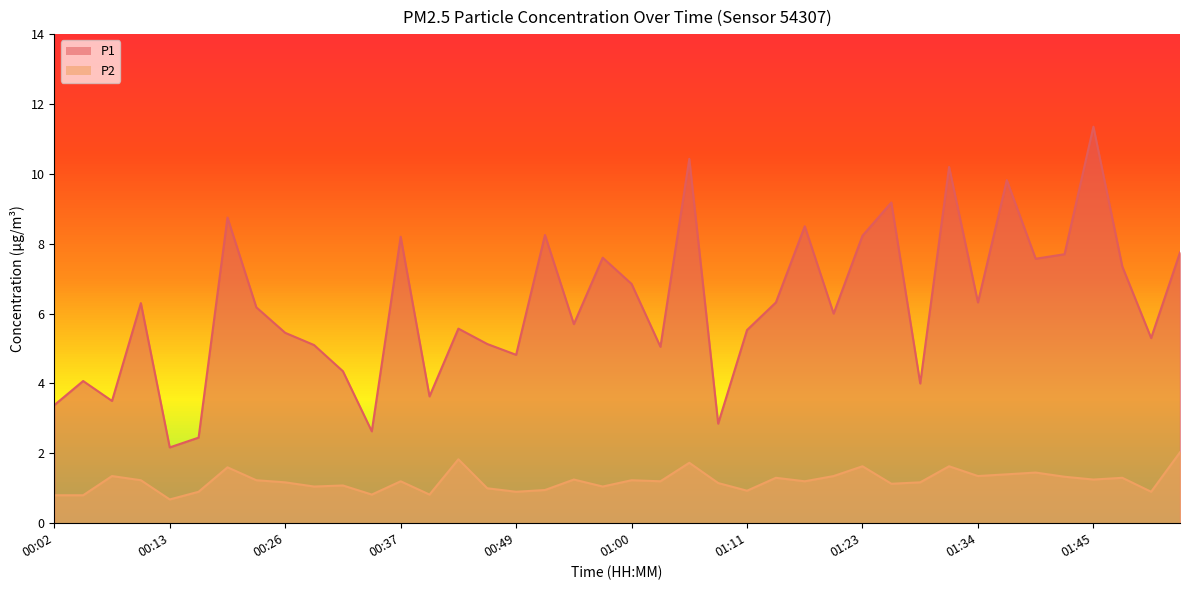

Is the value of P2 at 00:11 greater than the value of P1 at 00:29?

No